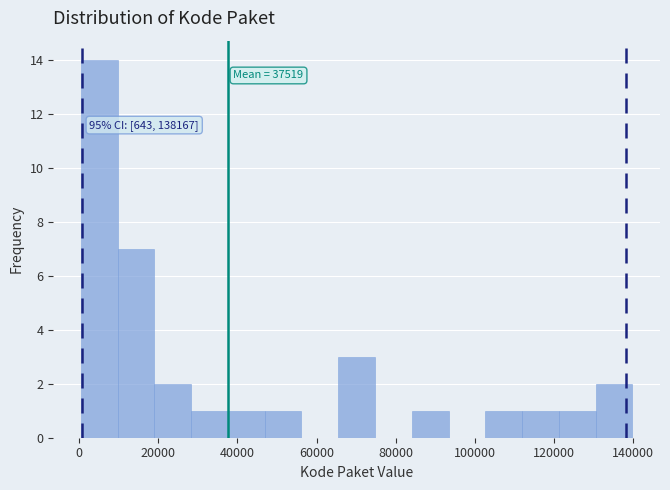

Over which range of the x-axis is the bar tallest?

0 to 10000